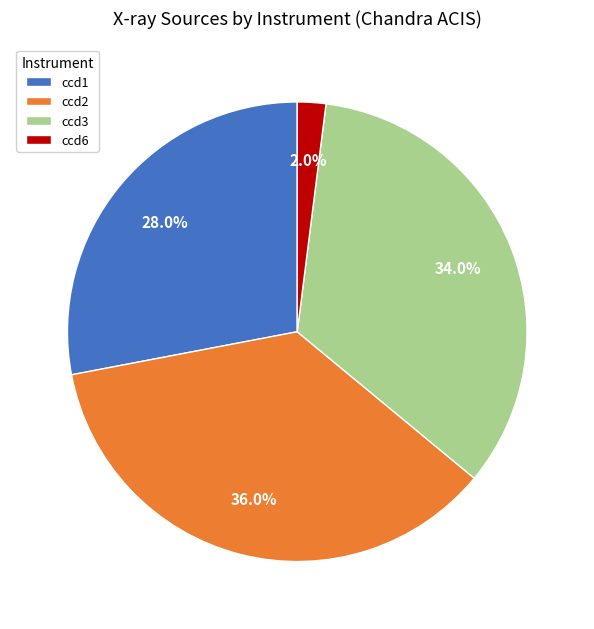

Count the number of slices in the pie.

4